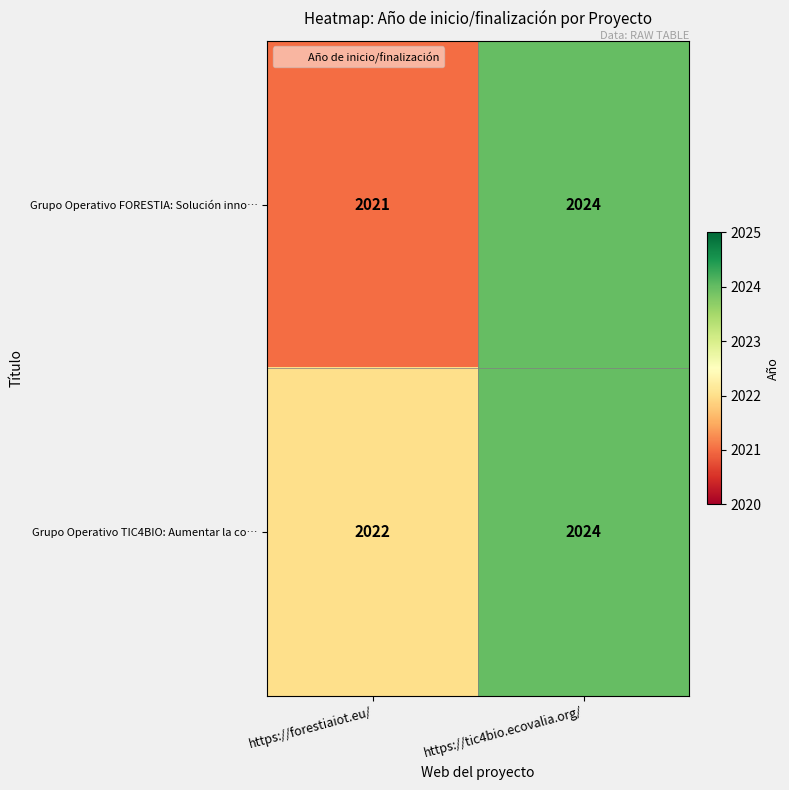

Count the number of data series in this chart.

2